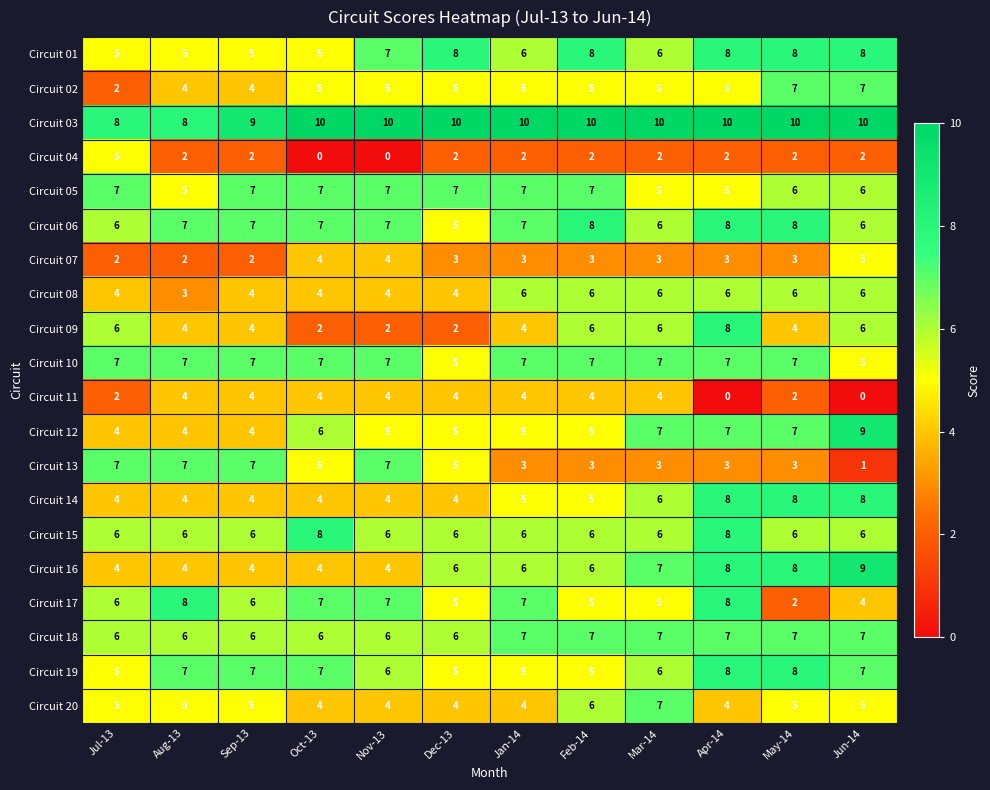

What is the spread (max minus min) of values at Nov-13?

10